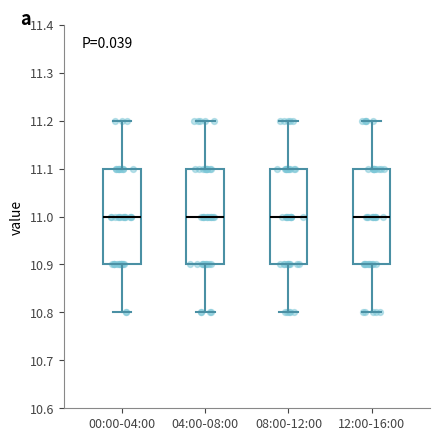

Reading left to right, read every box against the y-axis: the position of its median line, the range the box covers, and the ends of its whiskers. The values are not printed on the chart, so give them approximately, as read against the axis.

00:00-04:00: median 11.0, box 10.9 to 11.1, whiskers 10.8 to 11.2
04:00-08:00: median 11.0, box 10.9 to 11.1, whiskers 10.8 to 11.2
08:00-12:00: median 11.0, box 10.9 to 11.1, whiskers 10.8 to 11.2
12:00-16:00: median 11.0, box 10.9 to 11.1, whiskers 10.8 to 11.2